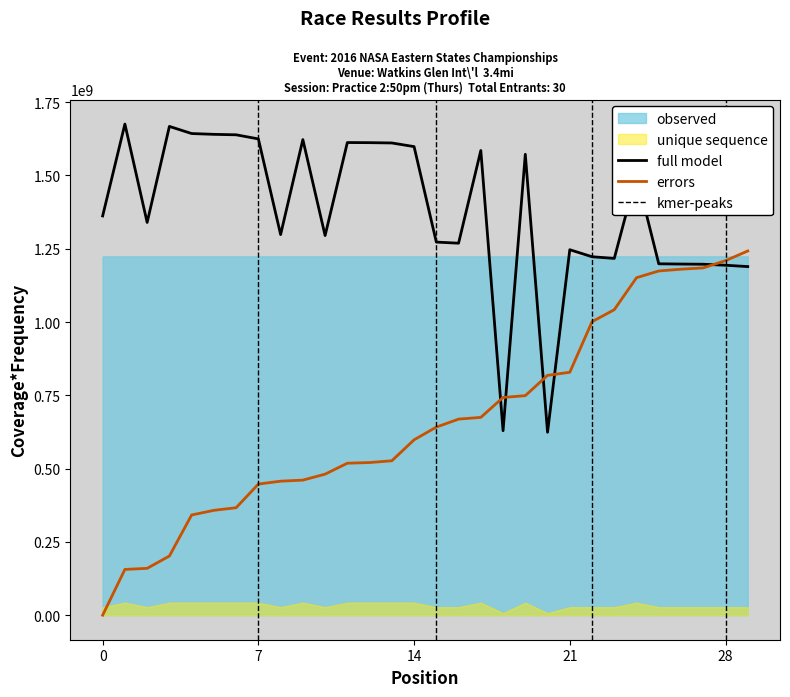

The value of full model at 0 is 2404042921.6. True or false?

False